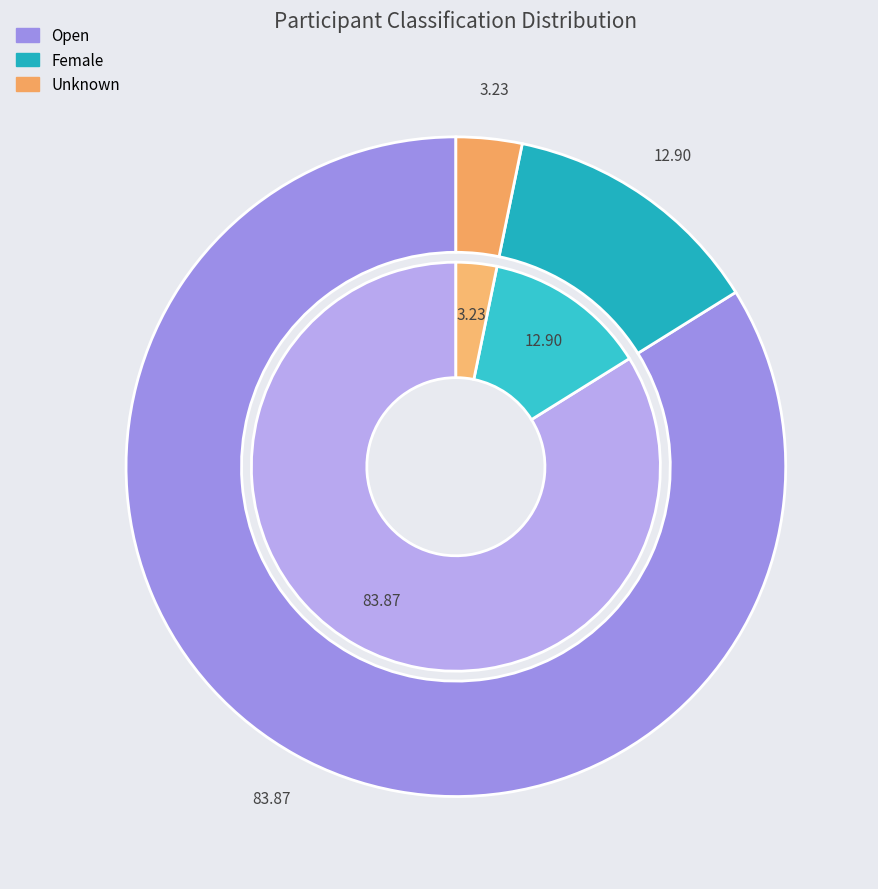

Is it true that Female is 13% of the pie?

True